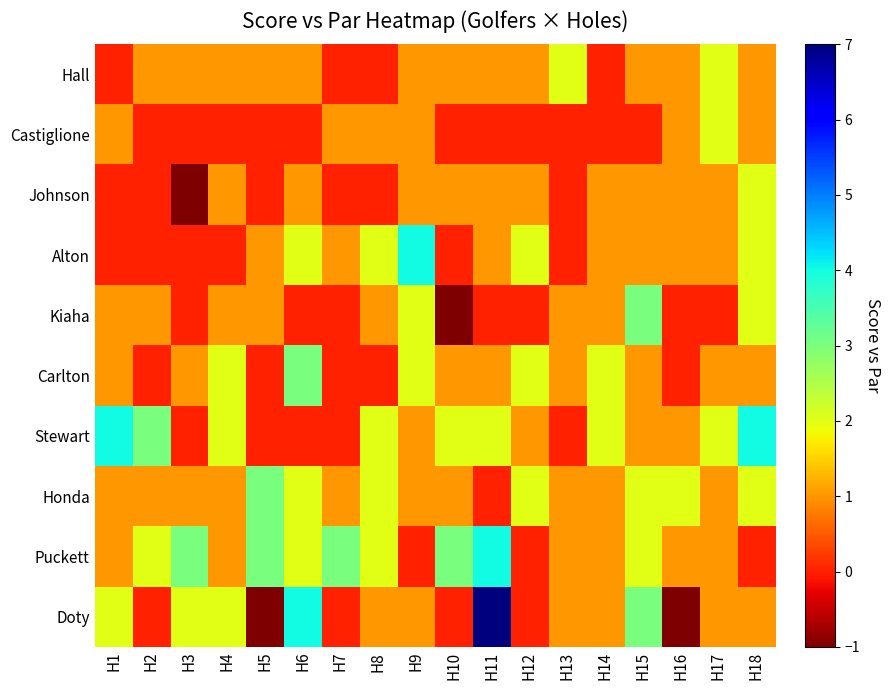

At which category is the sum across all series the highest?

H11